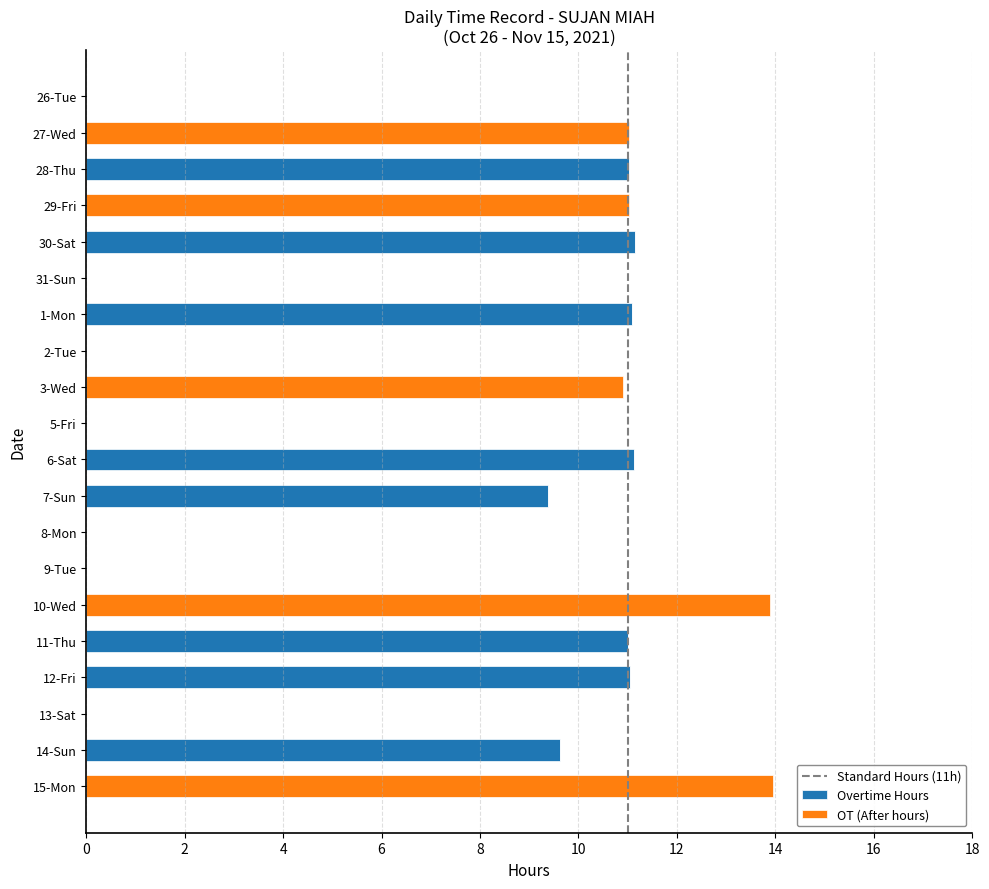

What is the total value across all series at 3-Wed?

10.9